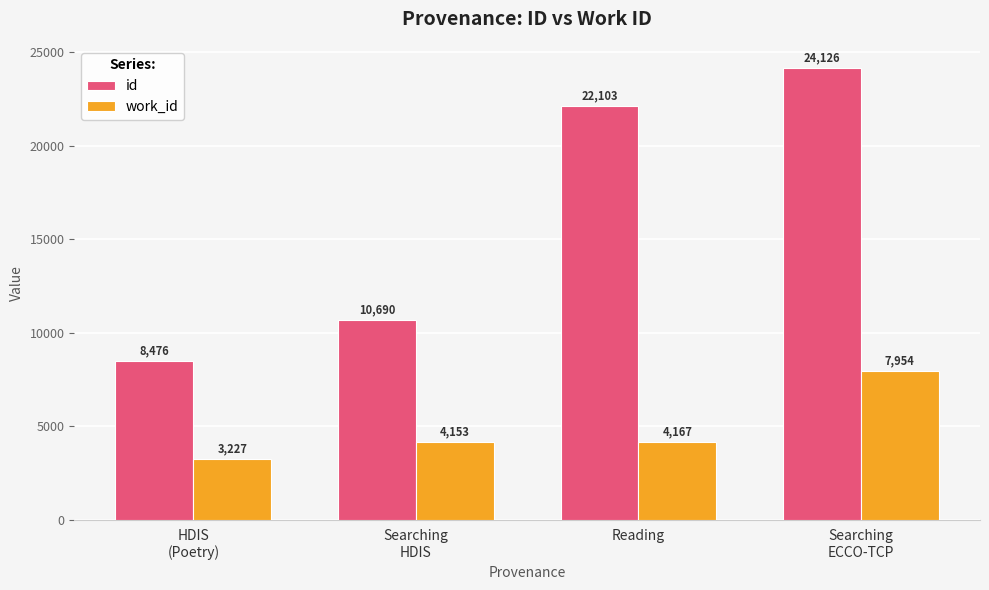

What is the difference between the maximum and minimum values in the work_id series?

4727